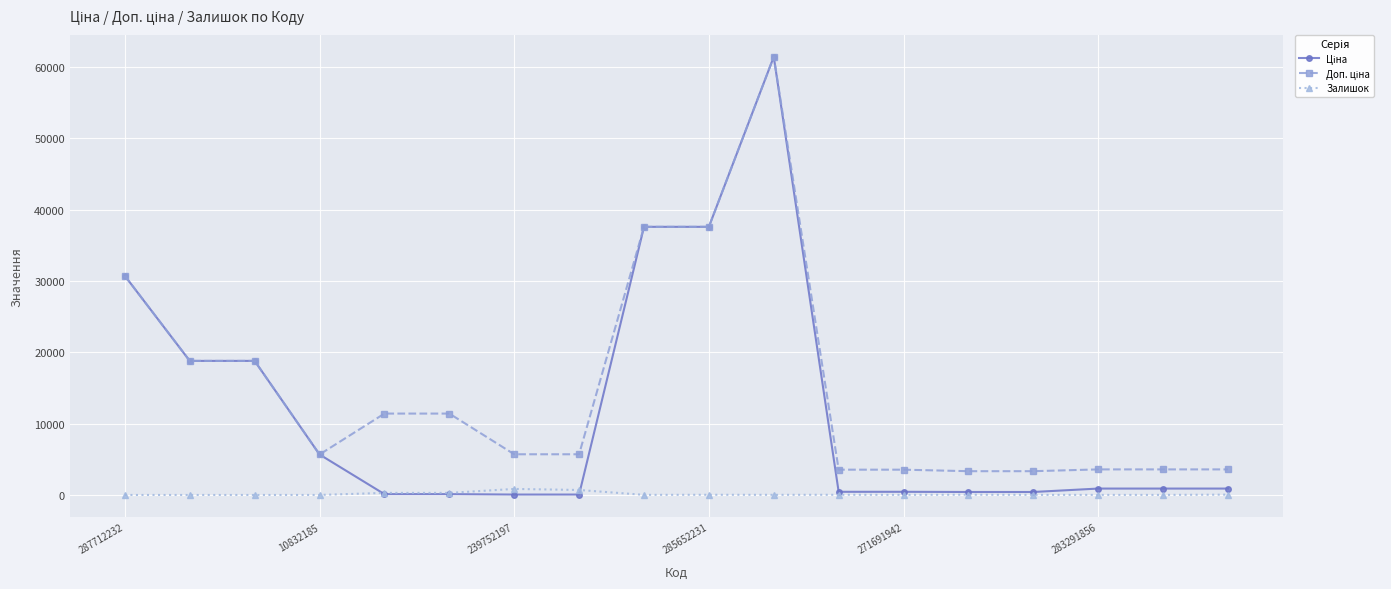

At how many categories does at least one series exceed 16164?

6